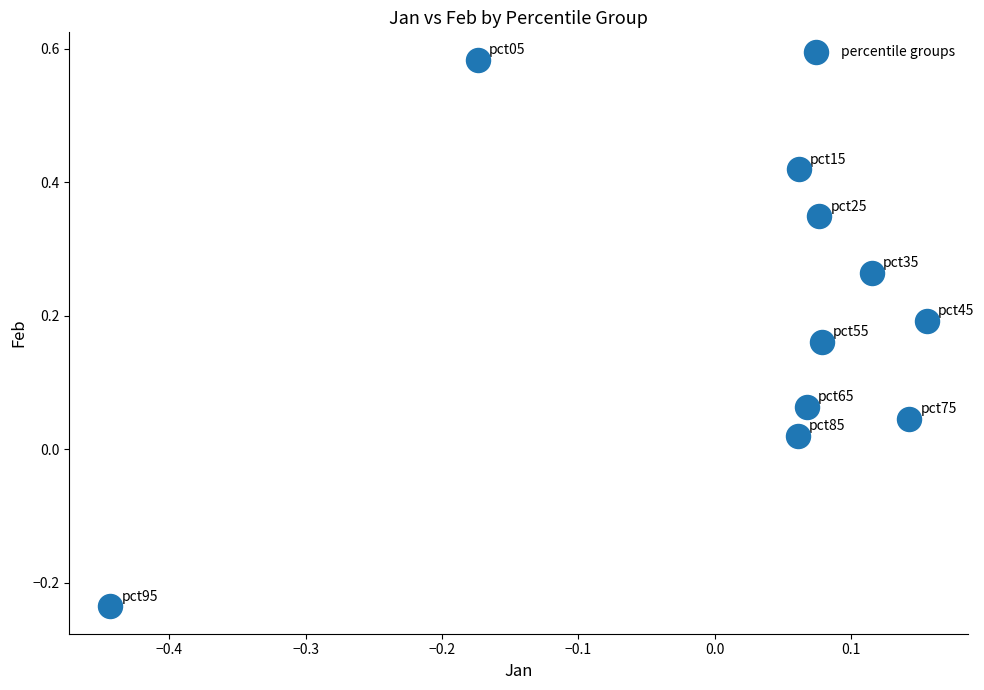

How many data points are displayed?

10